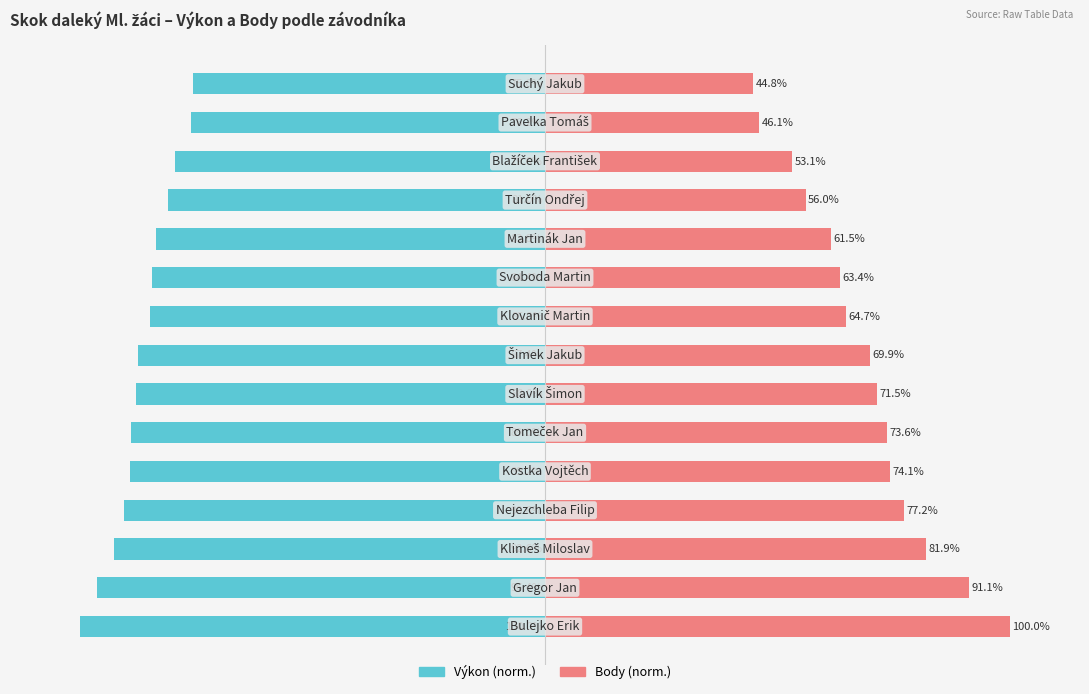

How many data points in Výkon are above -87?

7